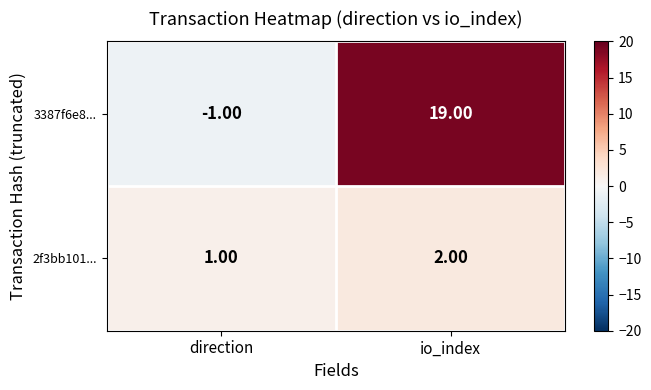

How many distinct data groups are displayed?

2